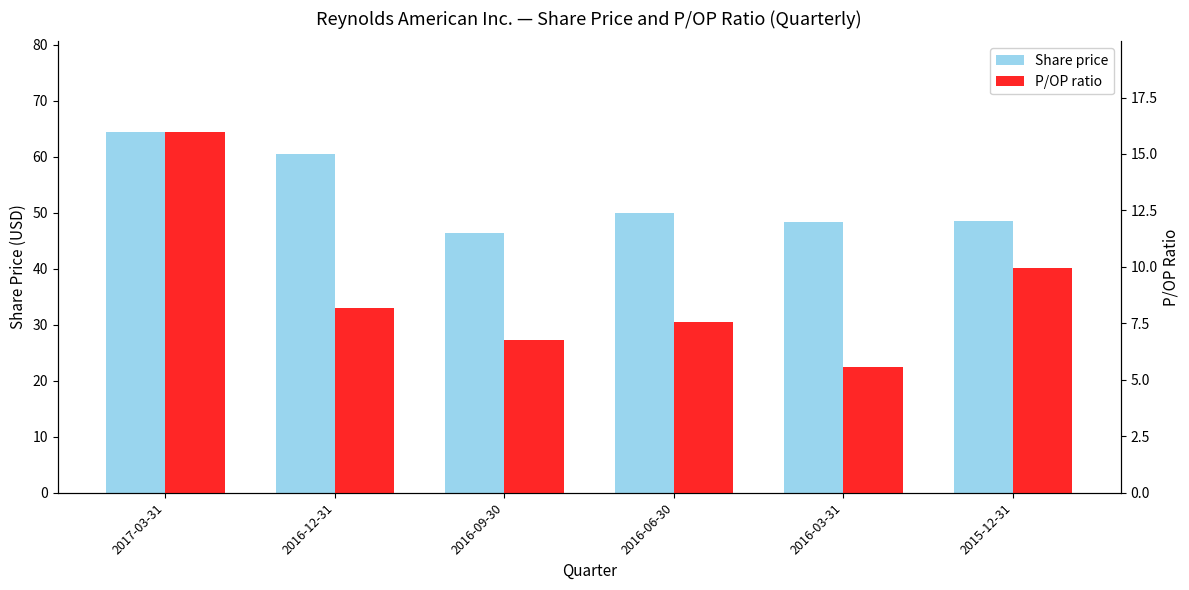

Which series changed the most between 2017-03-31 and 2015-12-31?

Share price